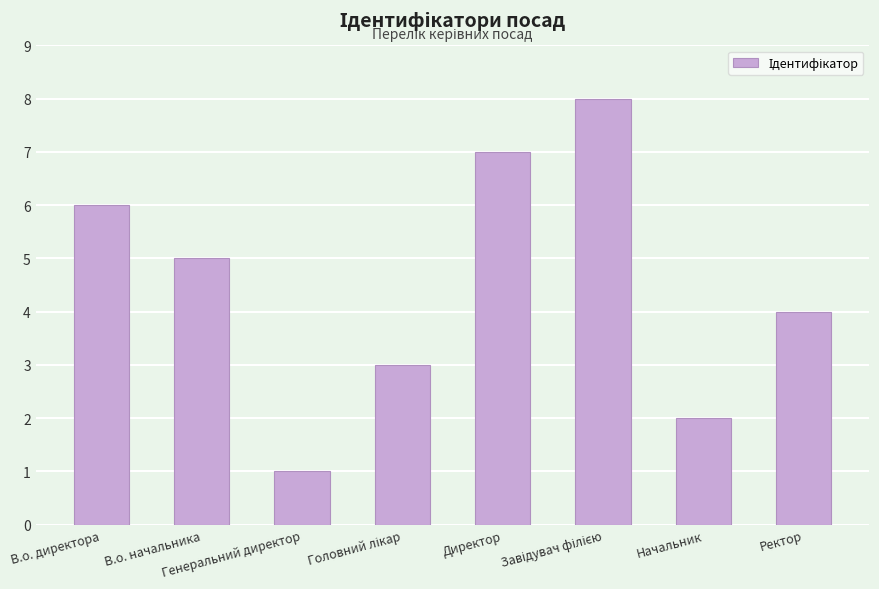

Which category has the lowest value across all series?

Генеральний директор